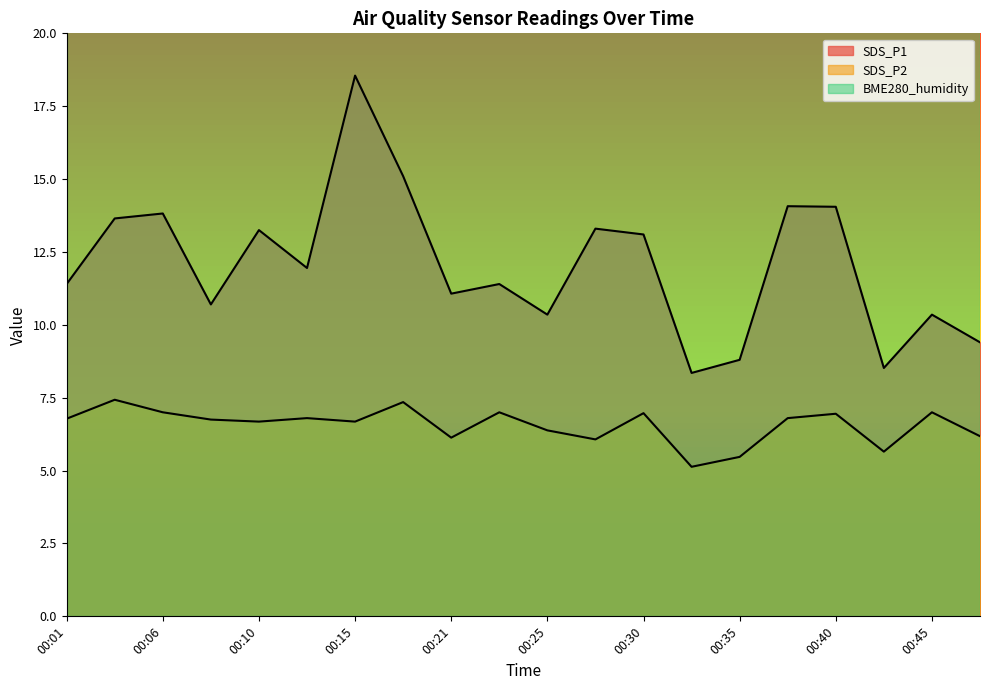

At which category does SDS_P1 reach its first local peak?

00:06